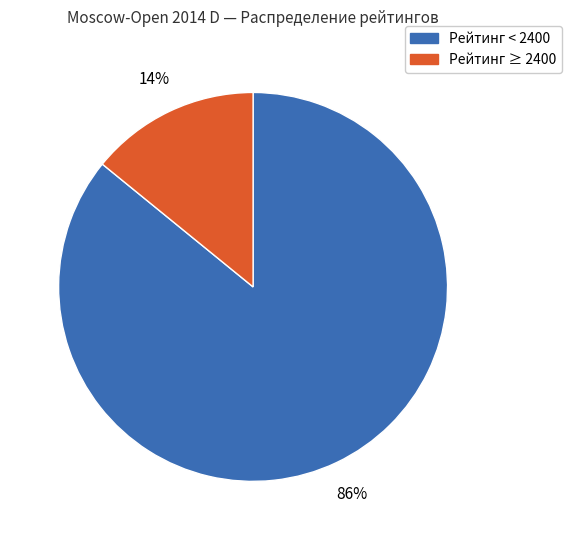

Does any single category account for the majority?

Yes